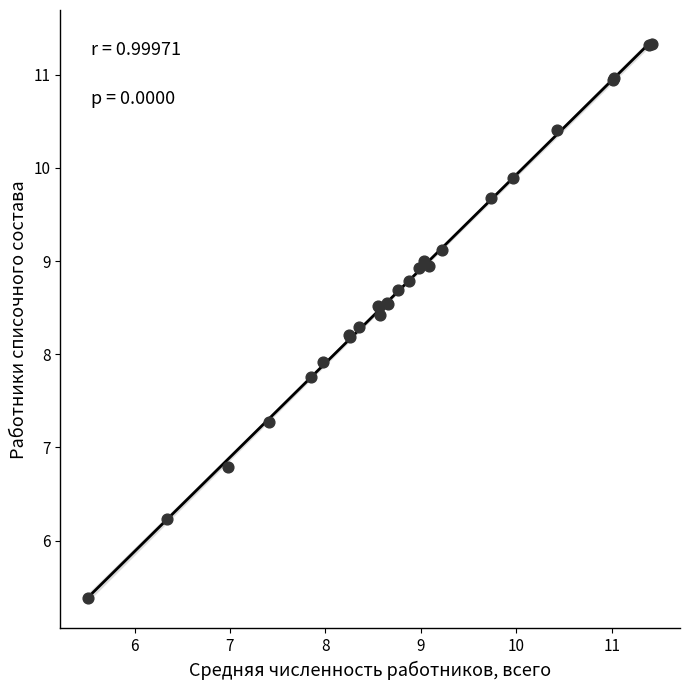

What Y value in the scatter plot is closest to 8?

7.9